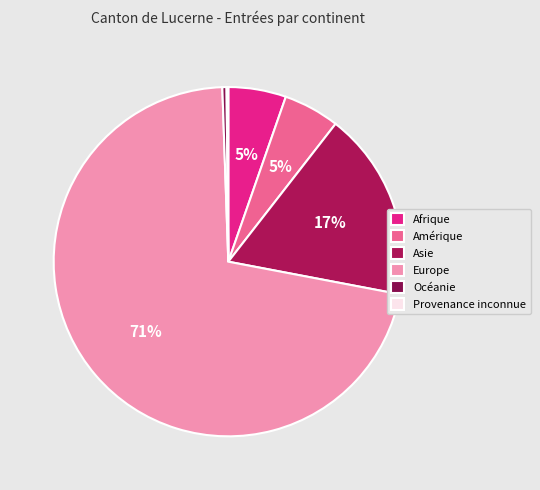

What percentage do Océanie and Amérique together represent?

5.6%